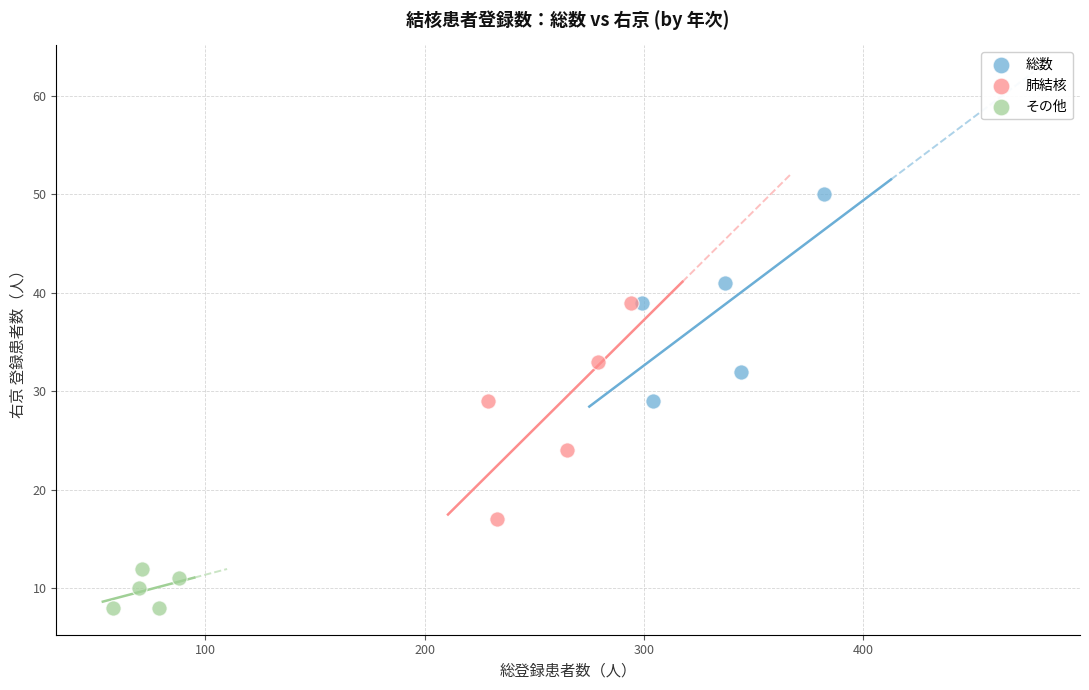

Which series has the largest Y range (max minus min)?

肺結核